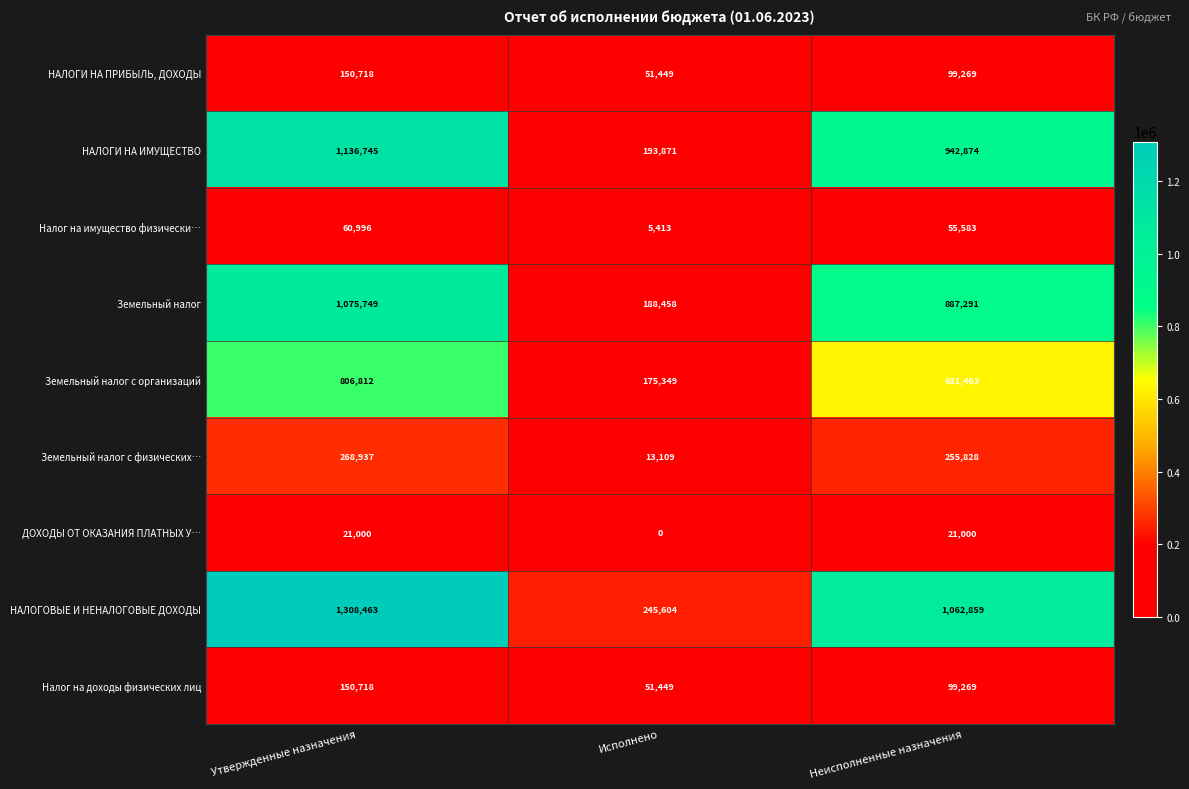

True or false: Налог на имущество физически… has a value of 5413 at Исполнено.

True